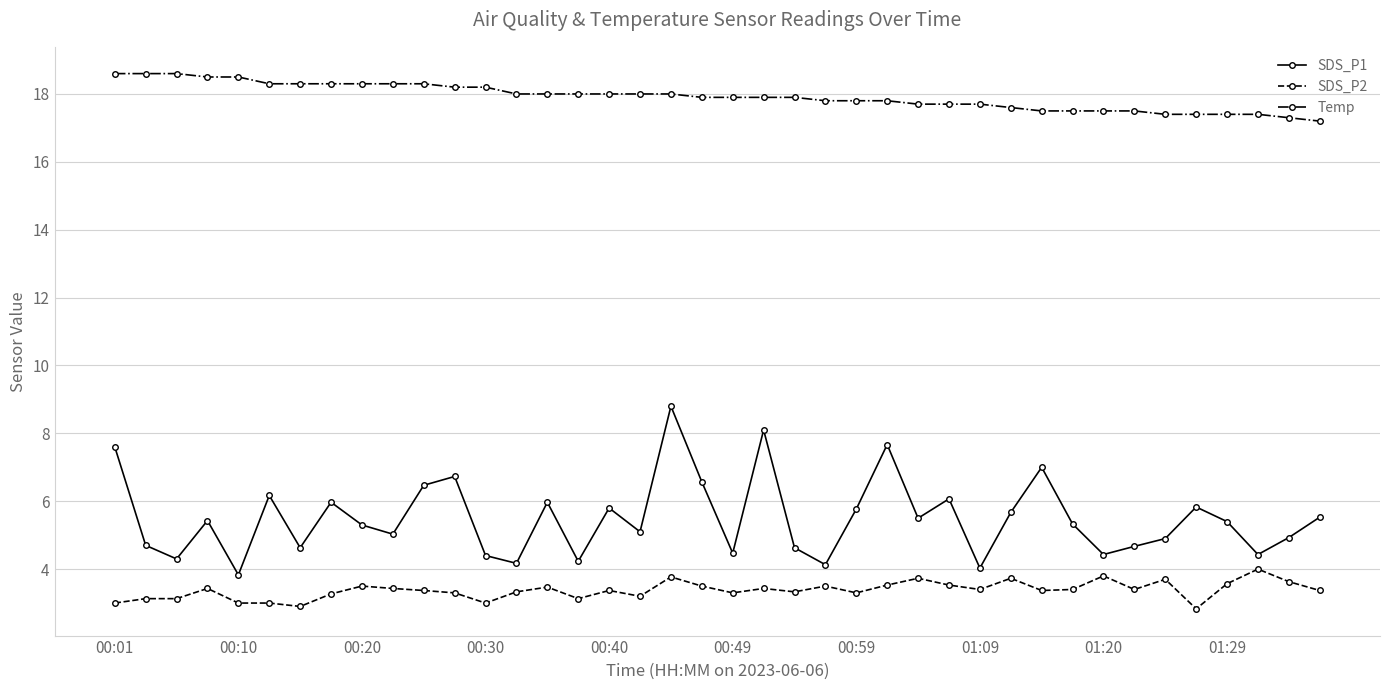

Which series has the largest total across all categories?

Temp